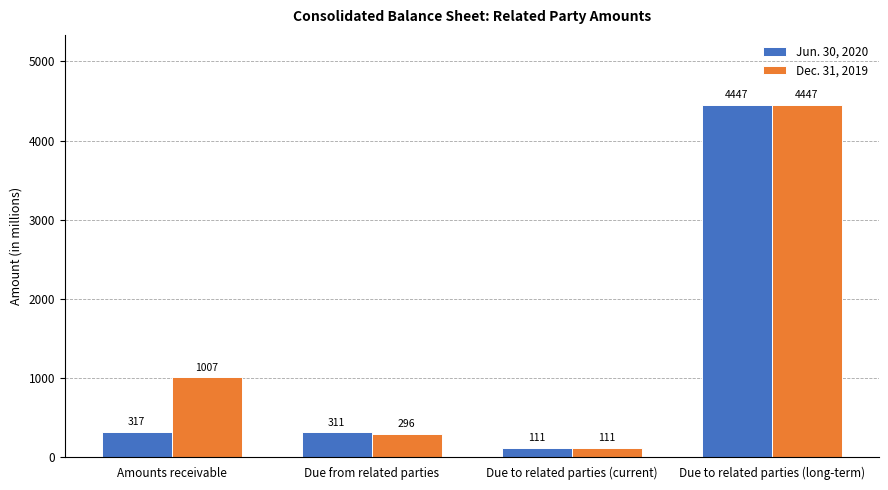

At how many categories does at least one series exceed 3787?

1